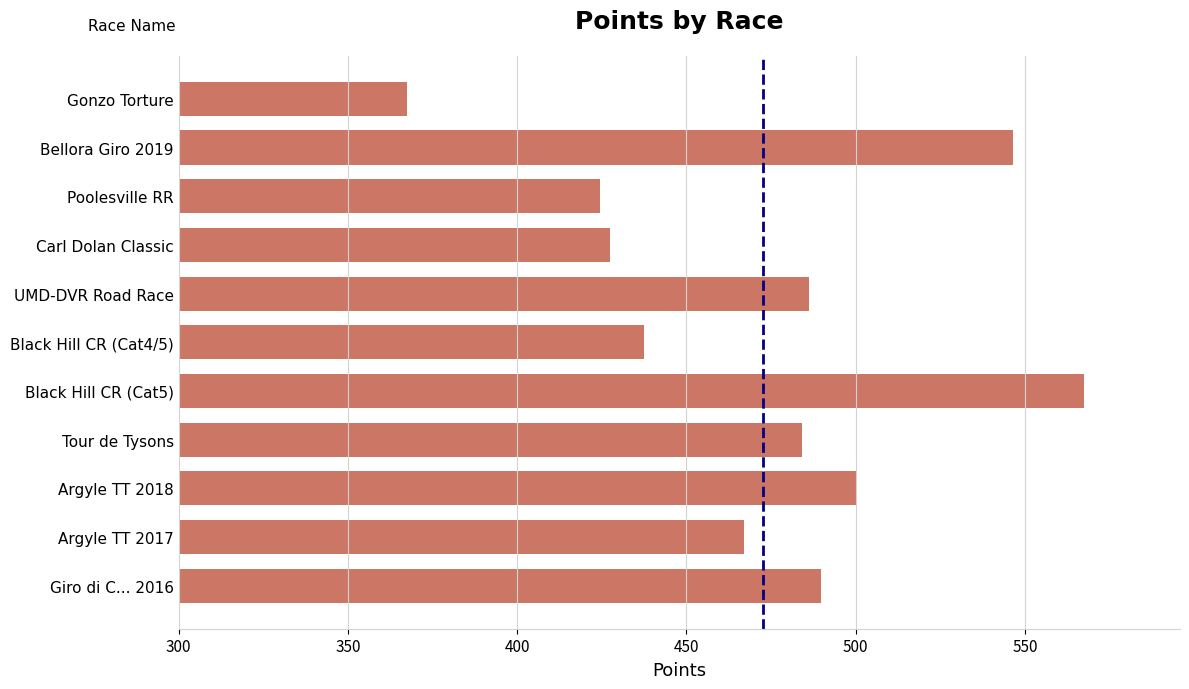

What value does the data have at Giro di C... 2016?

489.8